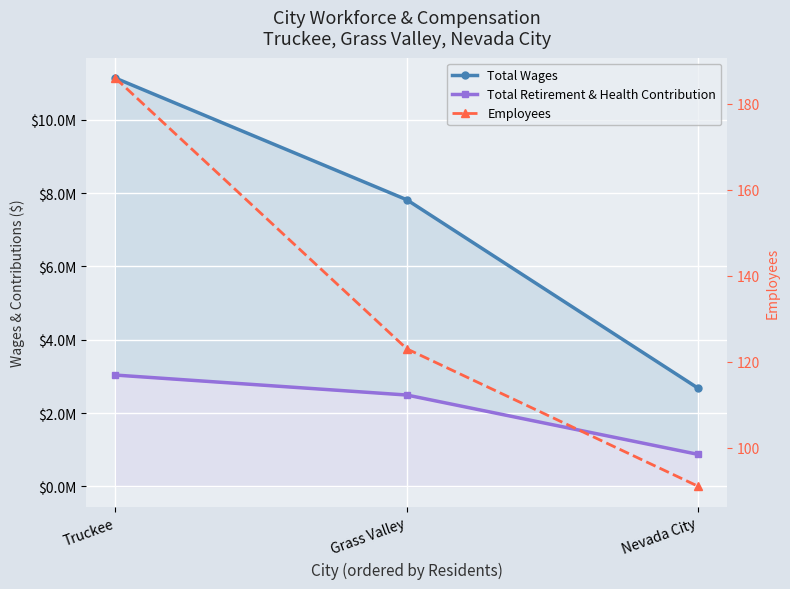

What is the value of the Total Wages point at the 2nd from the left?

7815635